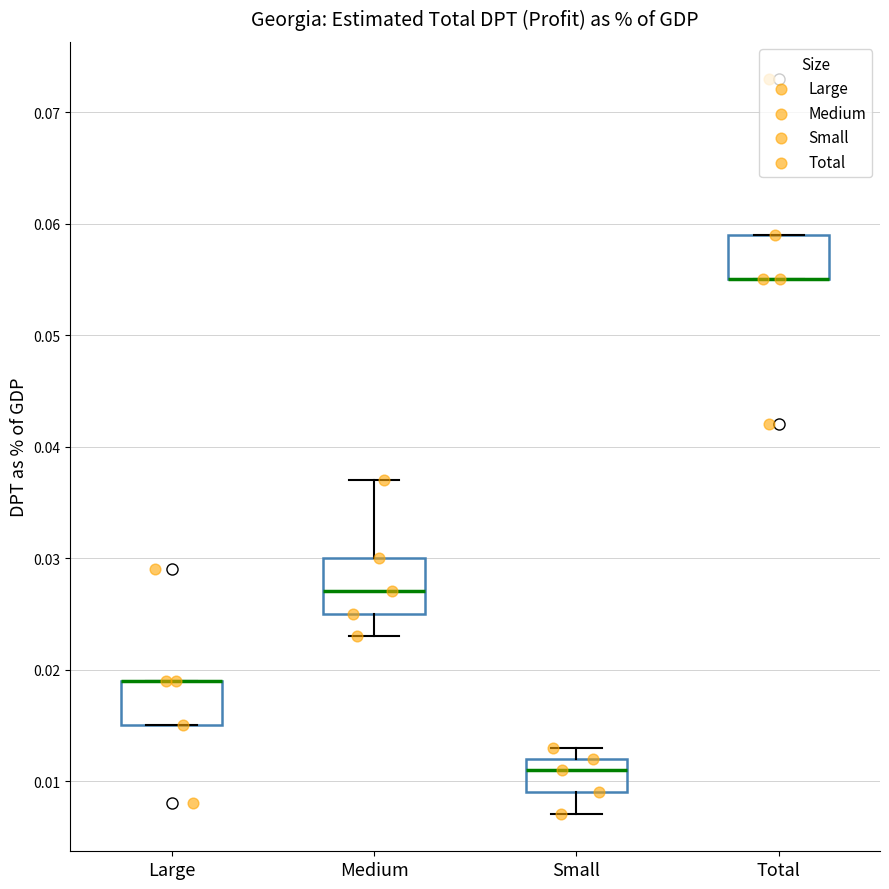

Reading left to right, transcribe this box plot: for each box, give where its median line is, the range the box spans, and where its two whiskers end, as read against the y-axis. The values are not printed on the chart, so give them approximately, as read against the axis.

Large: median 0.019 (drawn on the box's upper edge), box 0.015 to 0.019, whiskers 0.015 to 0.019
Medium: median 0.027, box 0.025 to 0.030, whiskers 0.023 to 0.037
Small: median 0.011, box 0.009 to 0.012, whiskers 0.007 to 0.013
Total: median 0.055 (drawn on the box's lower edge), box 0.055 to 0.059, whiskers 0.055 to 0.059